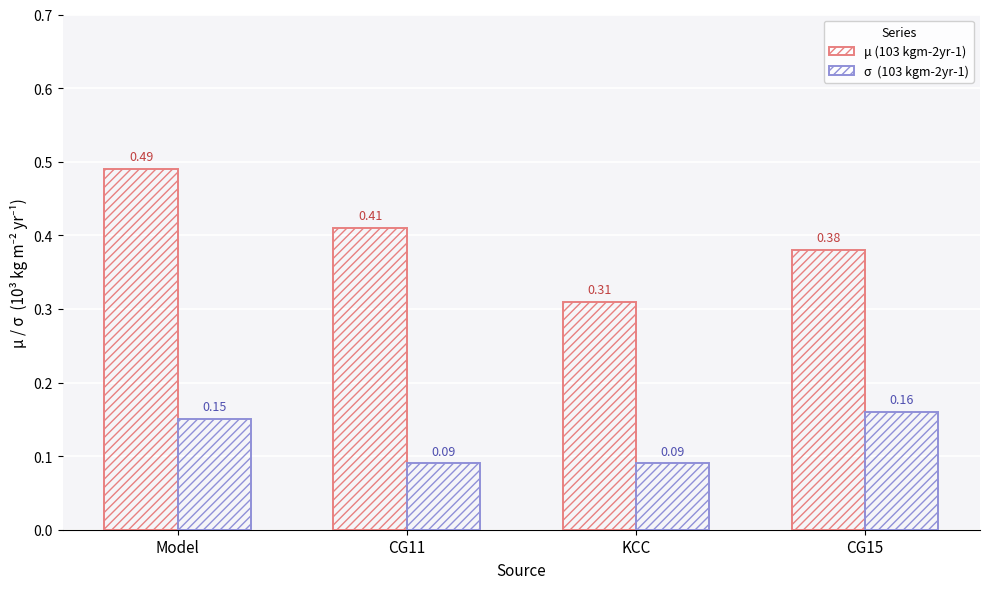

What is the label of the 3rd bar from the left?

KCC